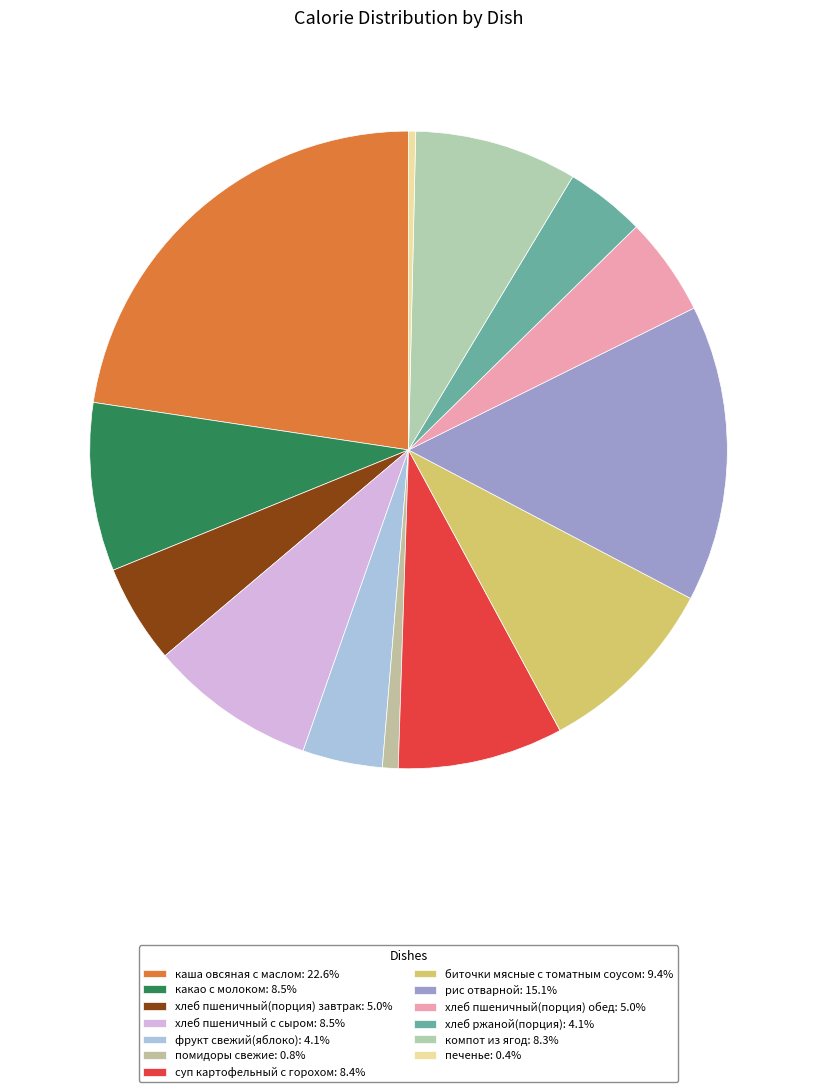

What percentage is the хлеб пшеничный(порция) завтрак slice, to the nearest percent?

5%